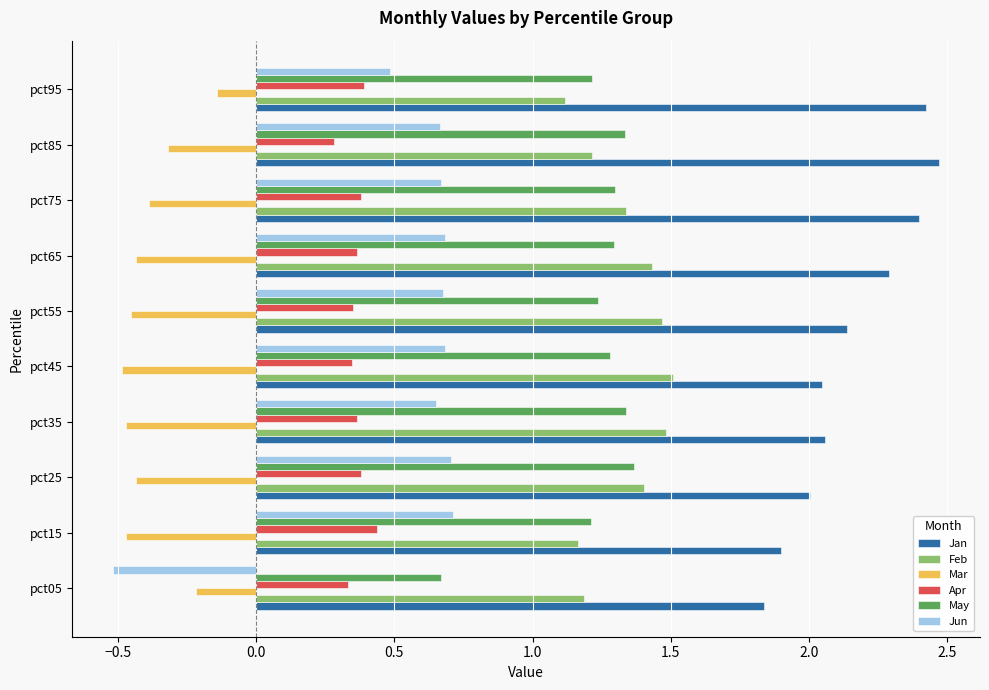

How many series are shown in this chart?

6